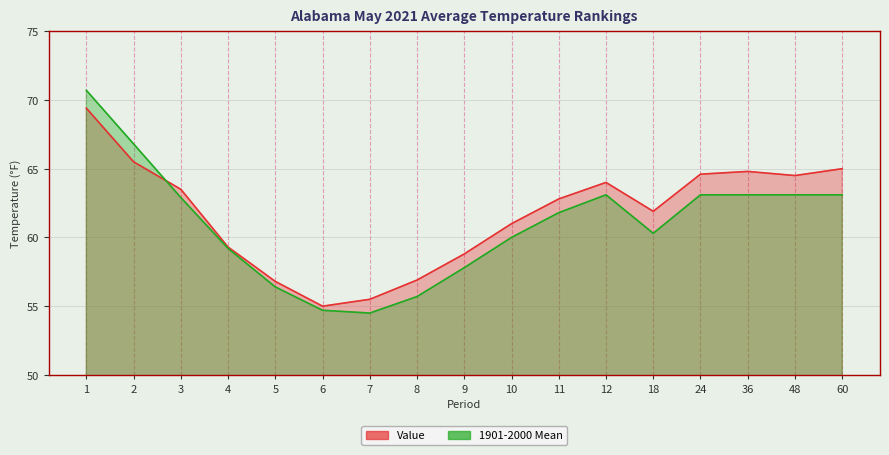

What is the difference between the second highest and minimum values in the 1901-2000 Mean series?

12.3